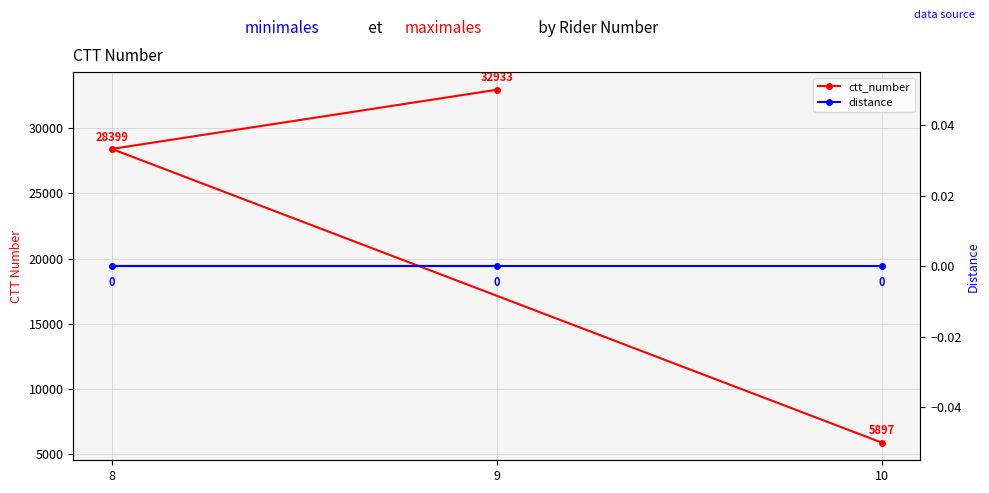

What are all the series names shown in the legend?

ctt_number, distance